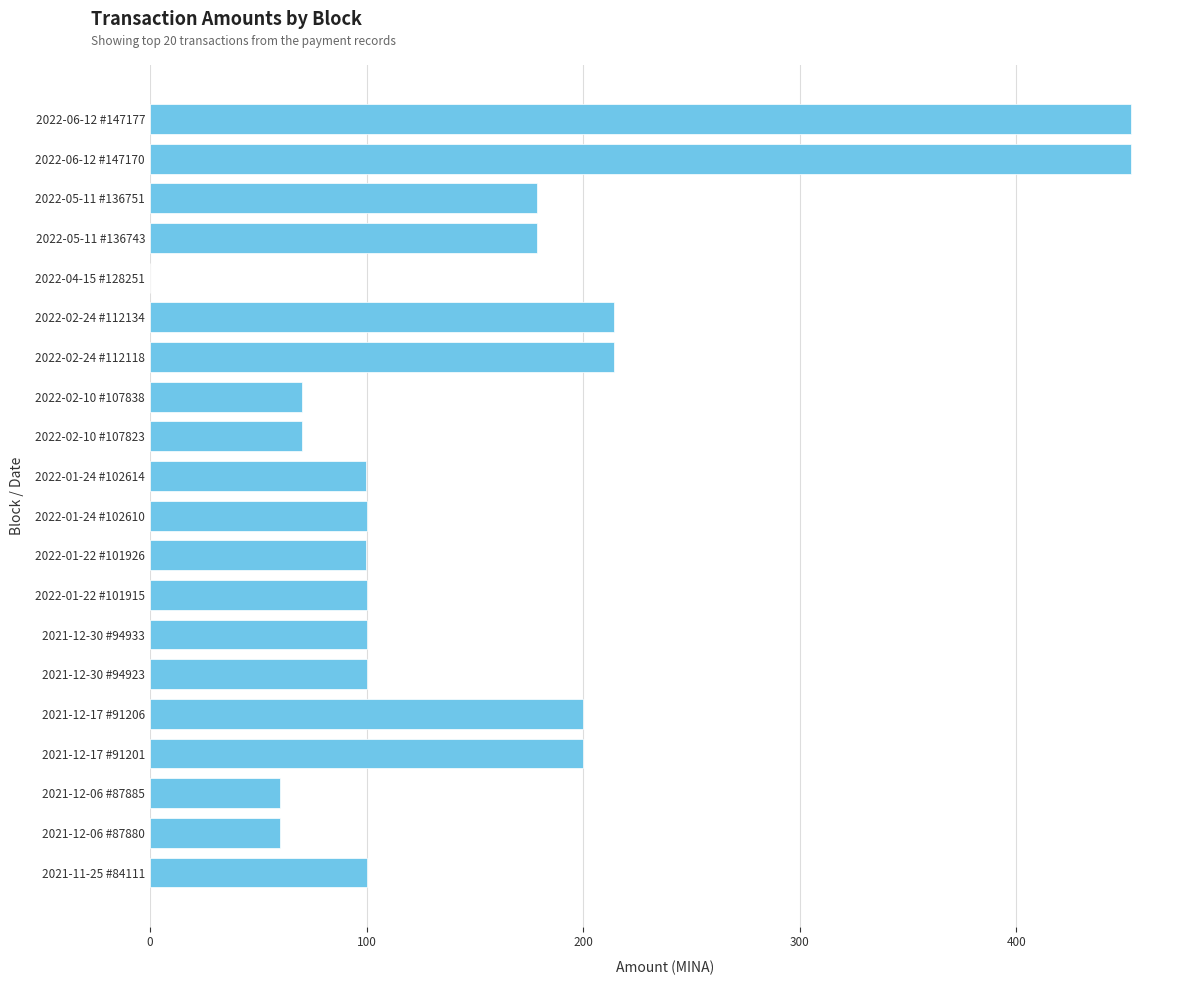

Between 2021-11-25 #84111 and 2021-12-17 #91206, which is larger?

2021-12-17 #91206